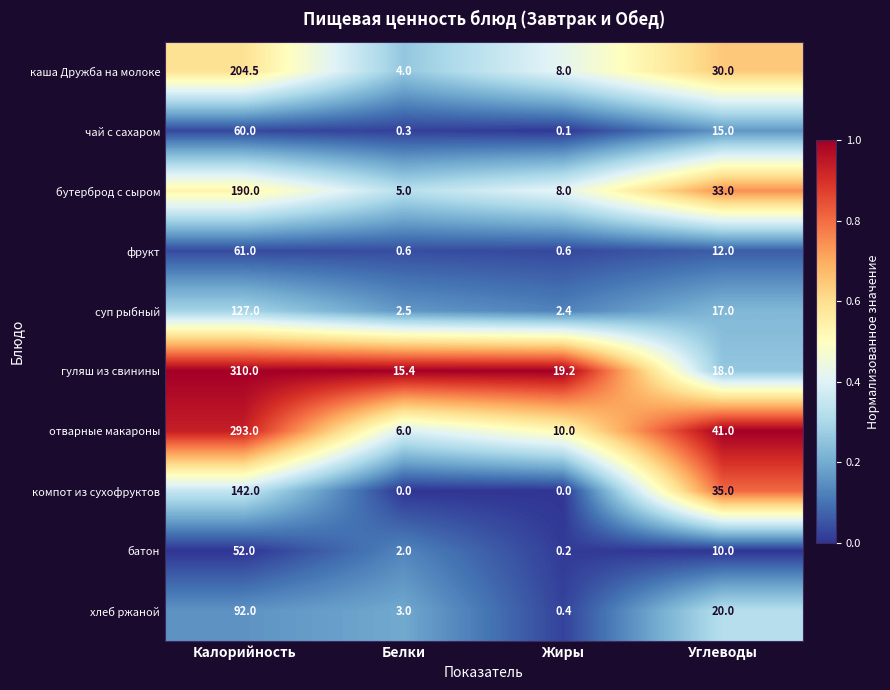

How many series are shown in this chart?

10